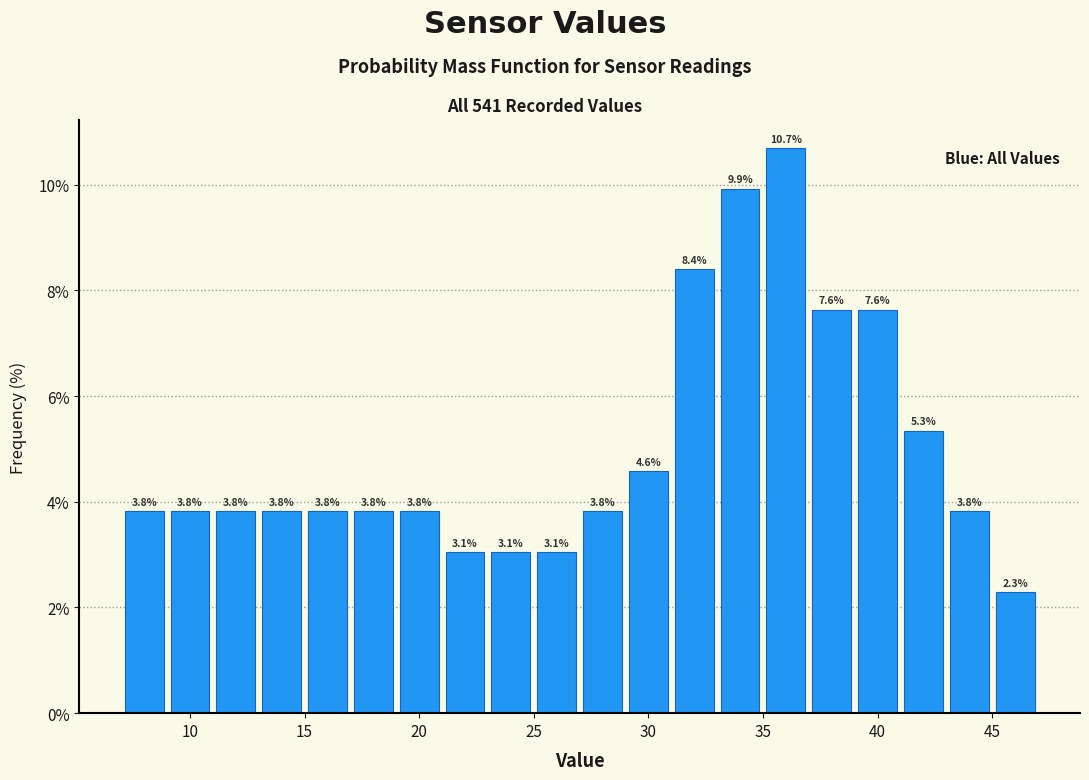

Over which range of the x-axis is the bar tallest?

35 to 37